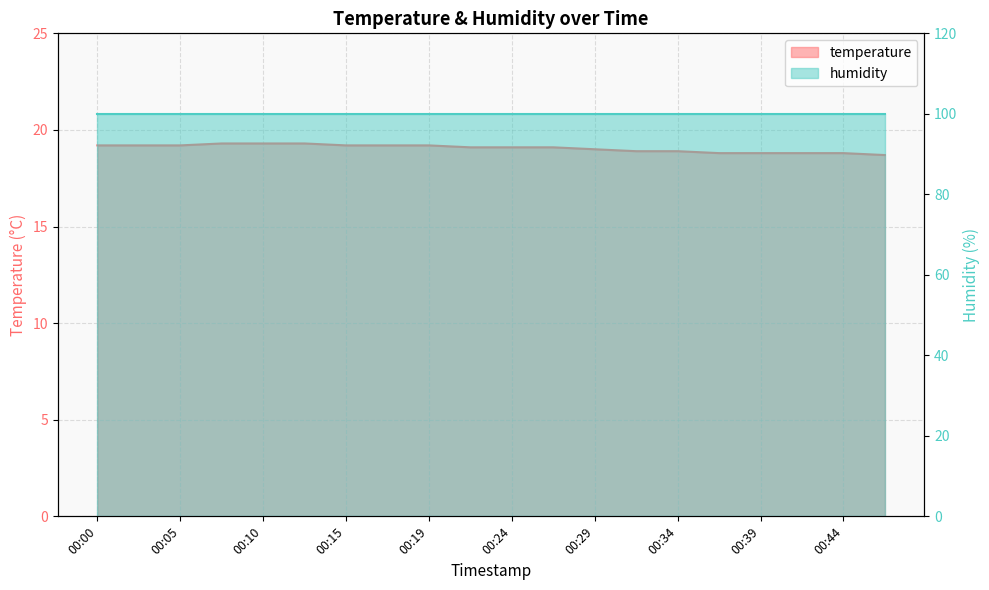

What is the difference between the maximum and minimum values?

0.6